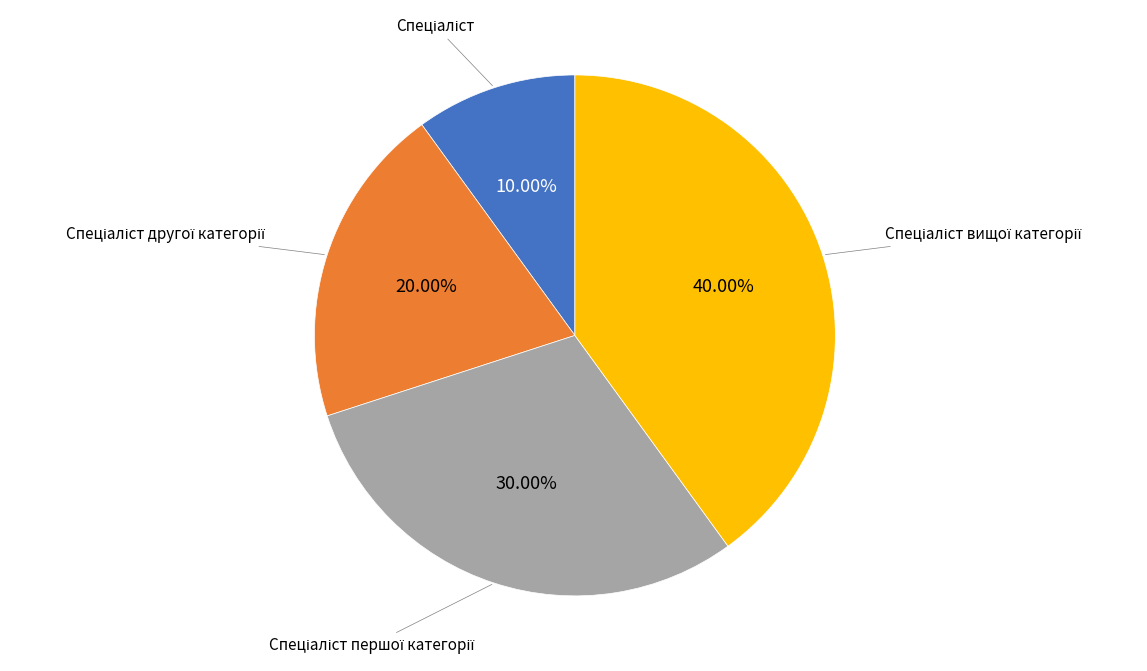

Is there a majority slice in this chart?

No